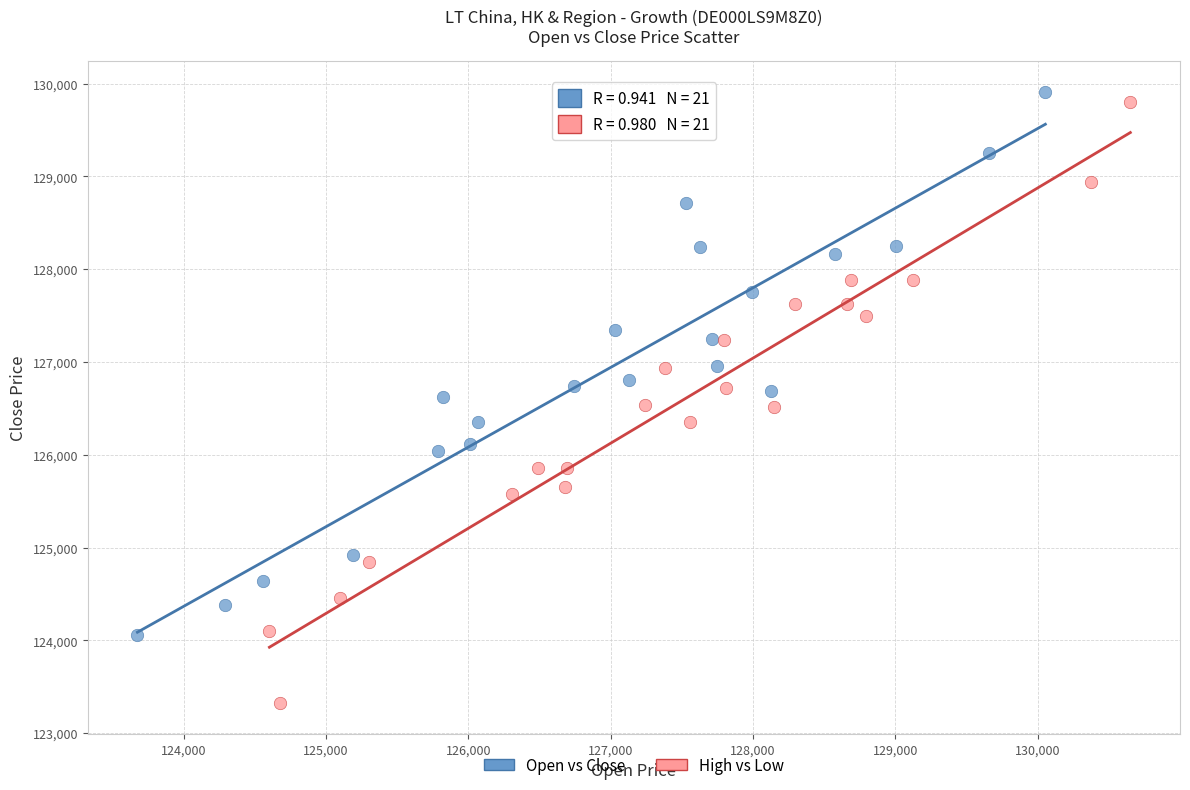

Which series contains the lowest Y value?

High vs Low